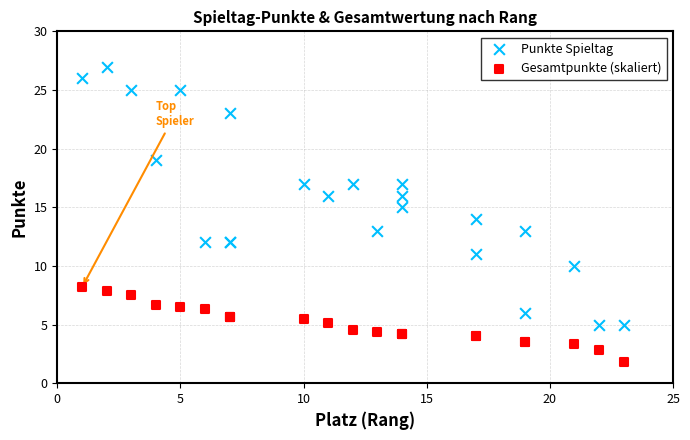

Which series contains the lowest Y value?

Gesamtpunkte (skaliert)